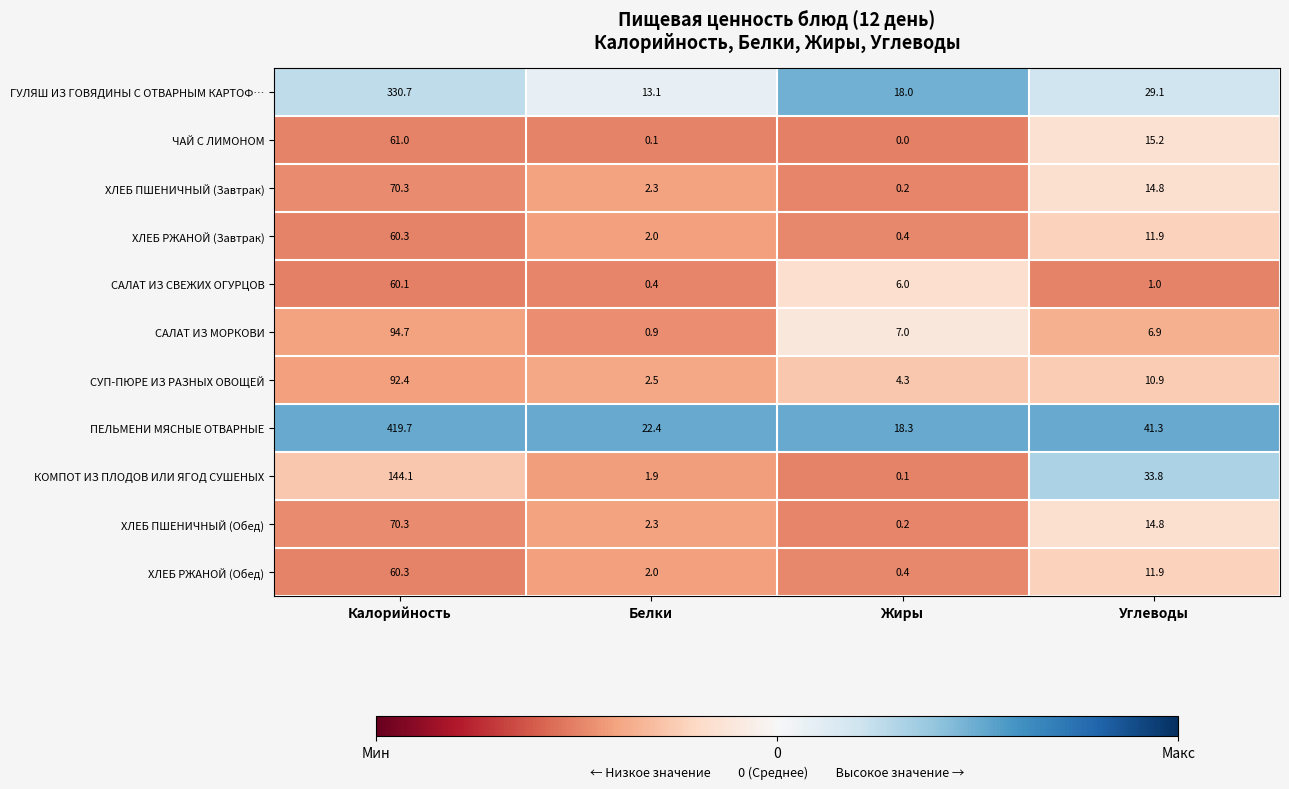

At how many categories does at least one series exceed 0?

4